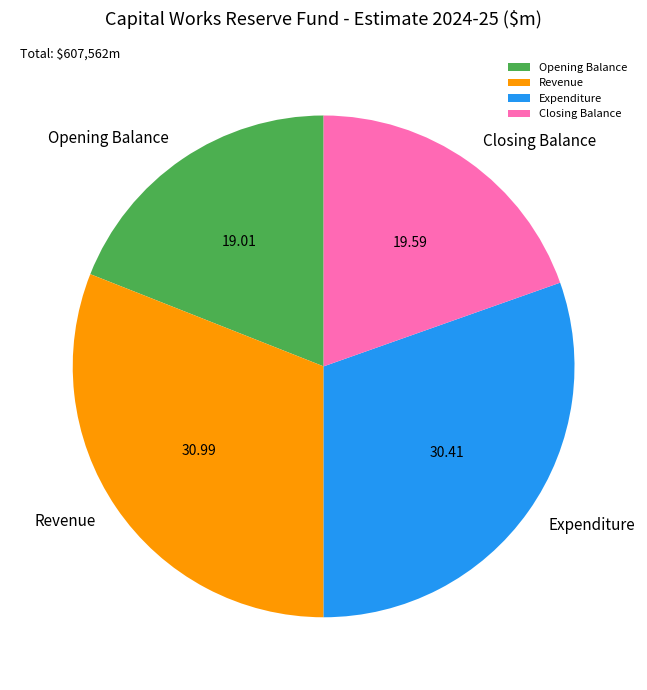

Which has a higher value, Expenditure or Closing Balance?

Expenditure